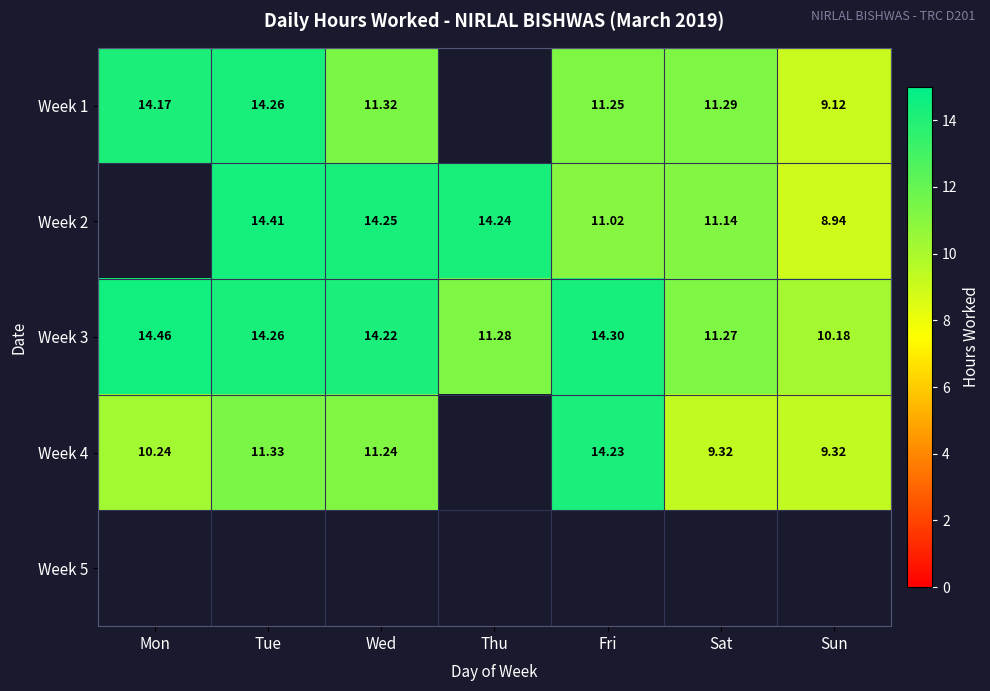

What is the greatest value displayed?

14.5